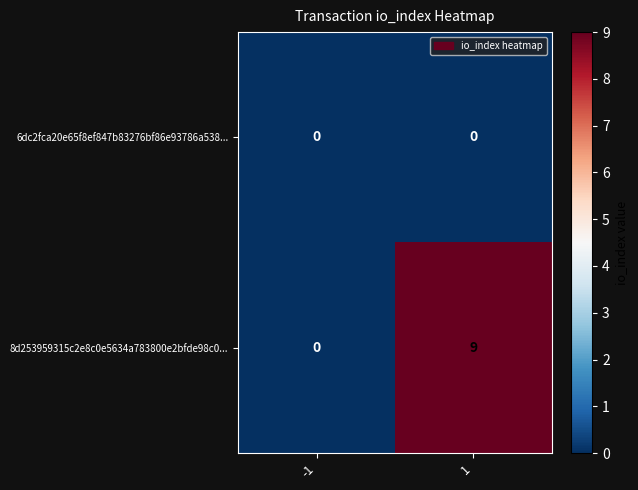

Reading left to right, transcribe all the data shown in this chart.

6dc2fca20e65f8ef847b83276bf86e93786a538...: 0	0
8d253959315c2e8c0e5634a783800e2bfde98c0...: 0	9